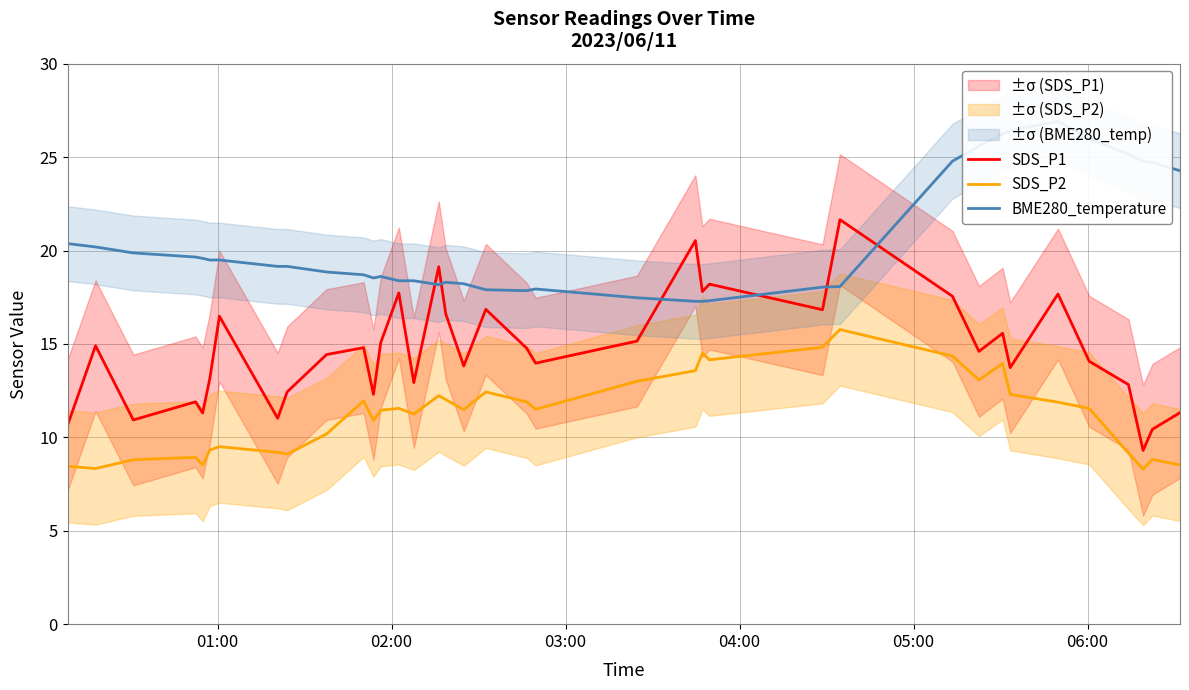

How many interior local peaks does the SDS_P1 series have?

12